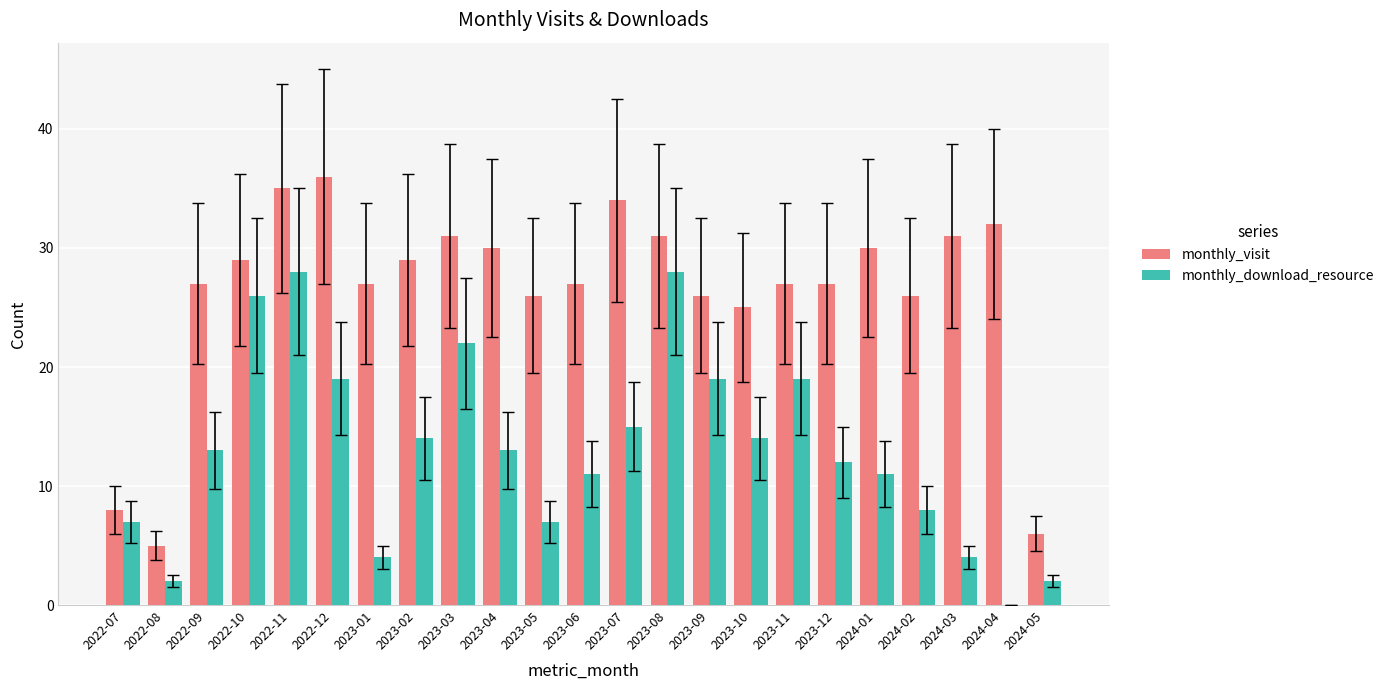

At which category is the sum across all series the highest?

2022-11